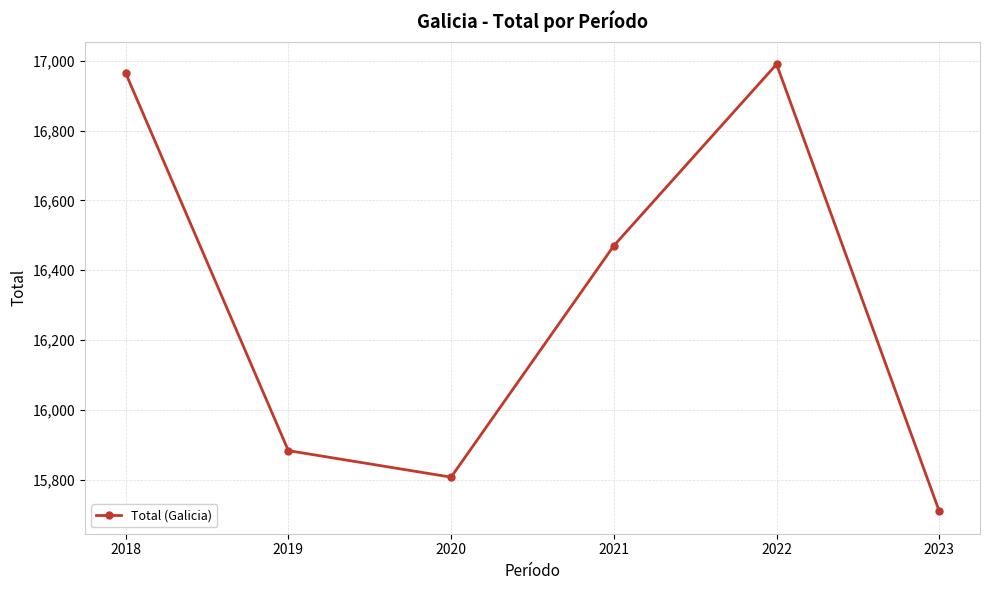

Does the chart display data point markers on the line(s)?

Yes